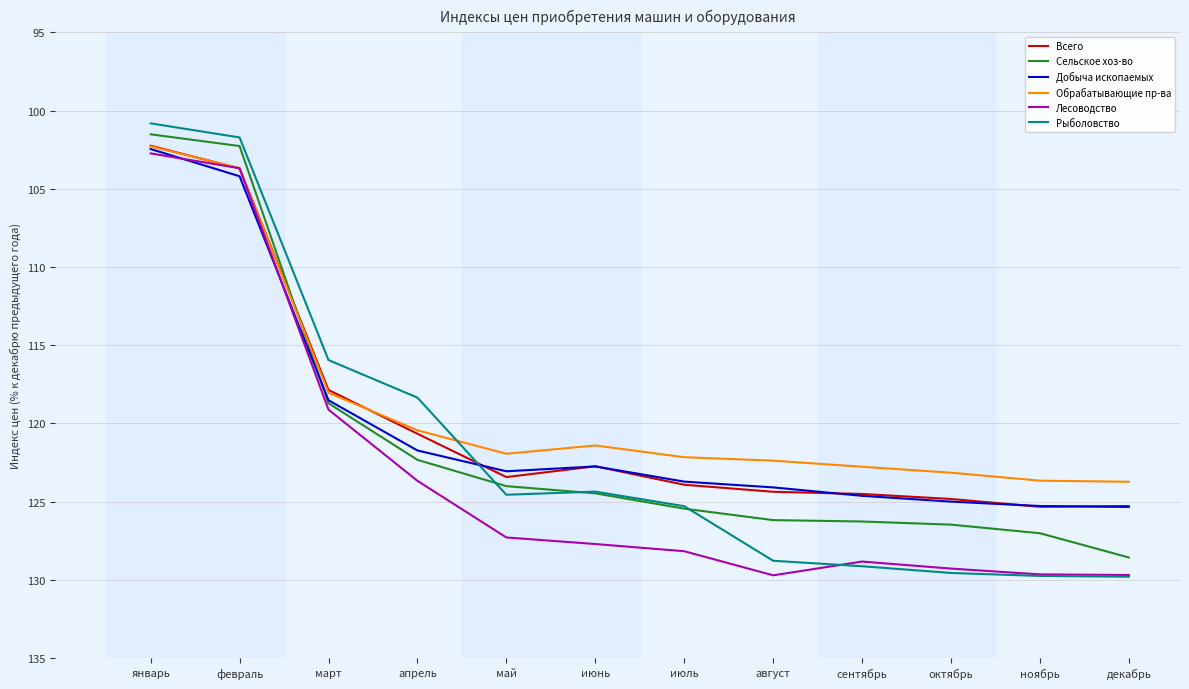

What is the total value across all series at декабрь?

762.4